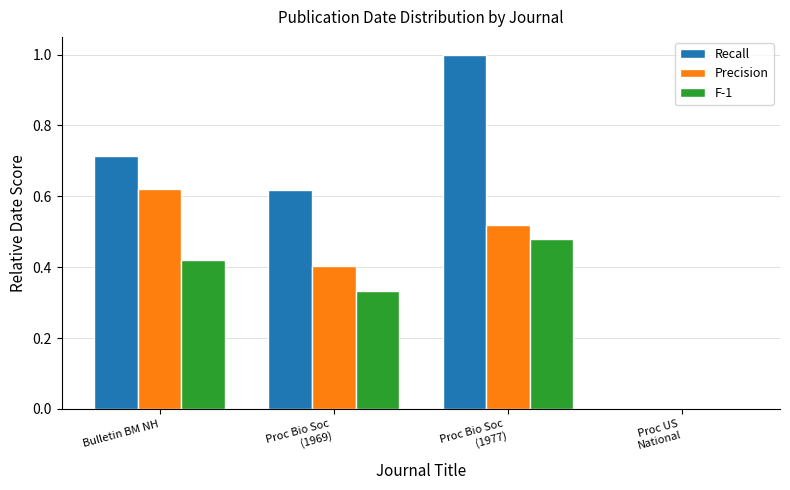

The F-1 series shows 0.4 at Bulletin BM NH. True or false?

True